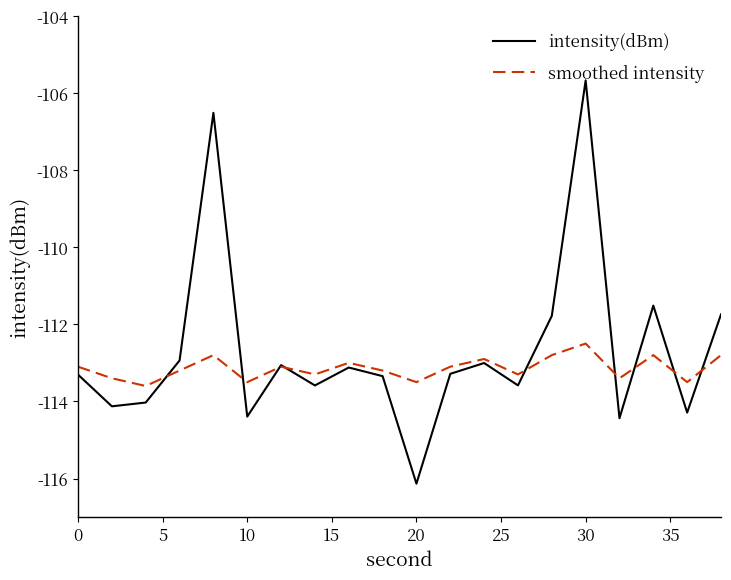

List the series in order of their overall mean, lowest first.

smoothed intensity, intensity(dBm)